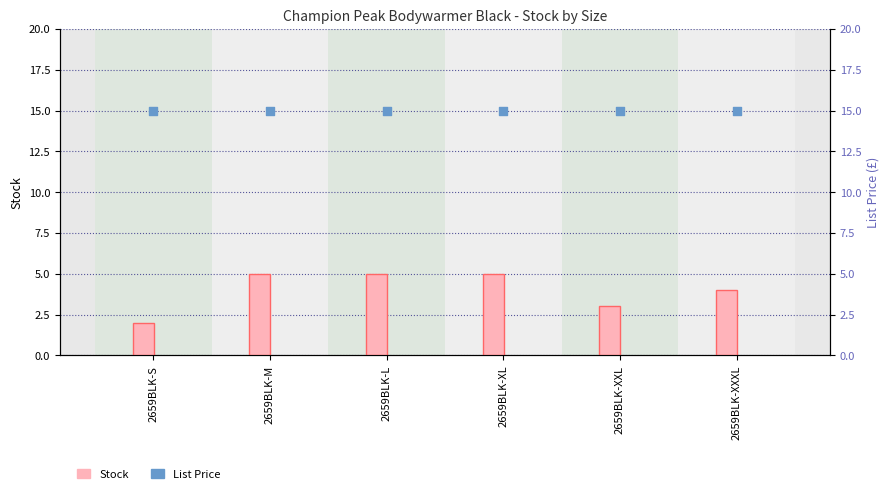

Which series has the largest Y range (max minus min)?

Stock